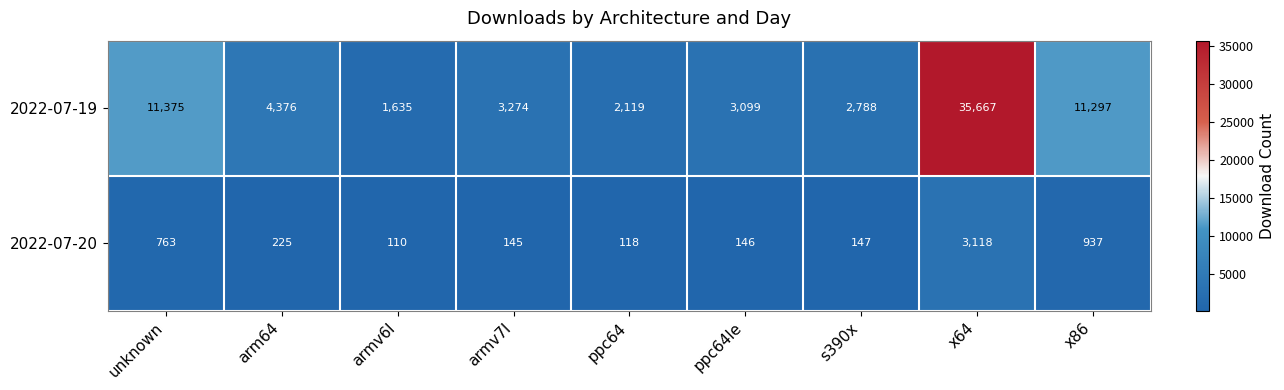

Rank the series by their average value, from lowest to highest.

2022-07-20, 2022-07-19